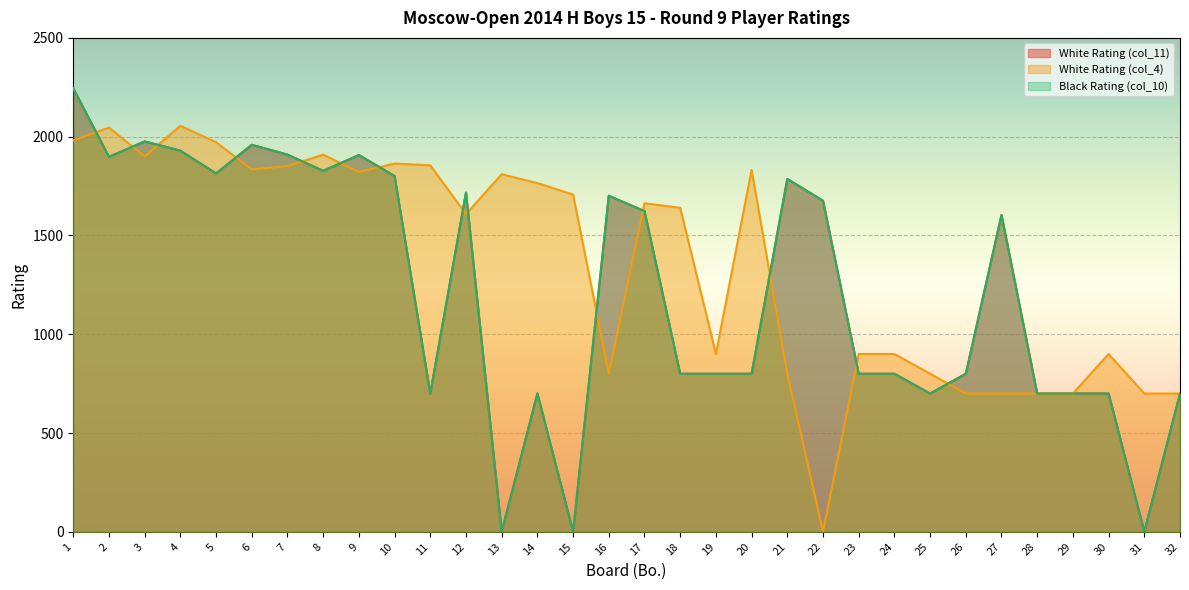

Which series ends up on top after the final intersection of White Rating (col_11) and White Rating (col_4)?

White Rating (col_11)